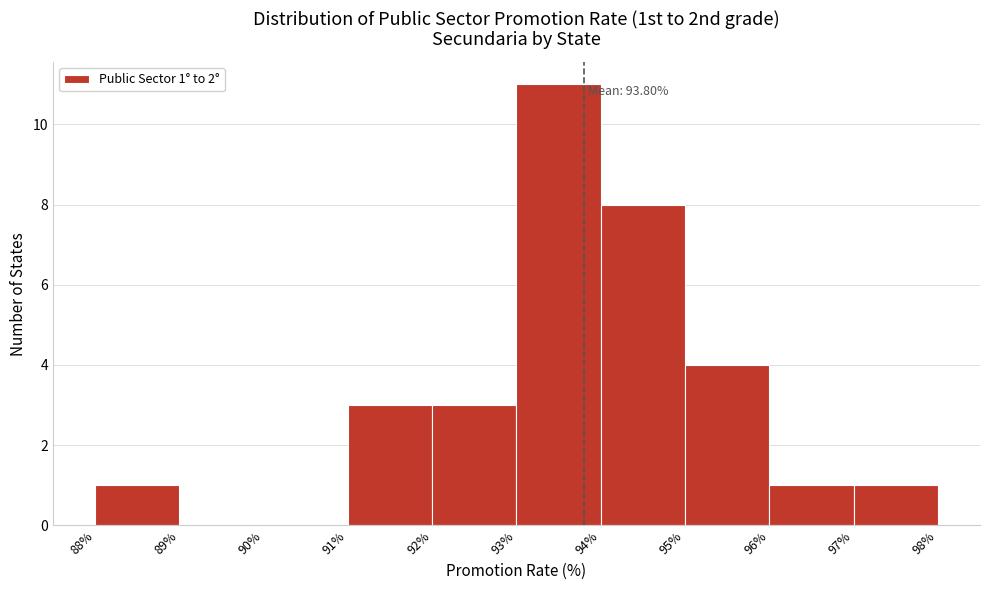

Which range on the x-axis has the tallest bar?

93% to 94%